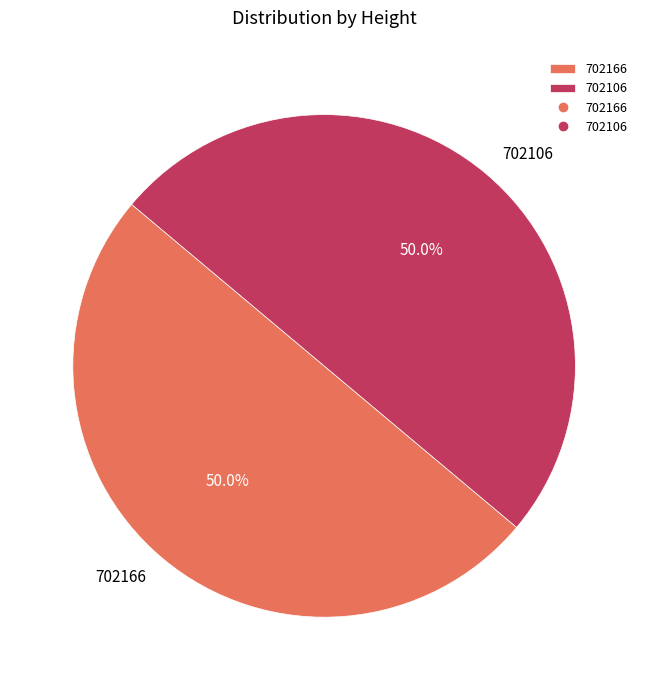

Is the sum of 702166 and 702106 greater than half?

Yes